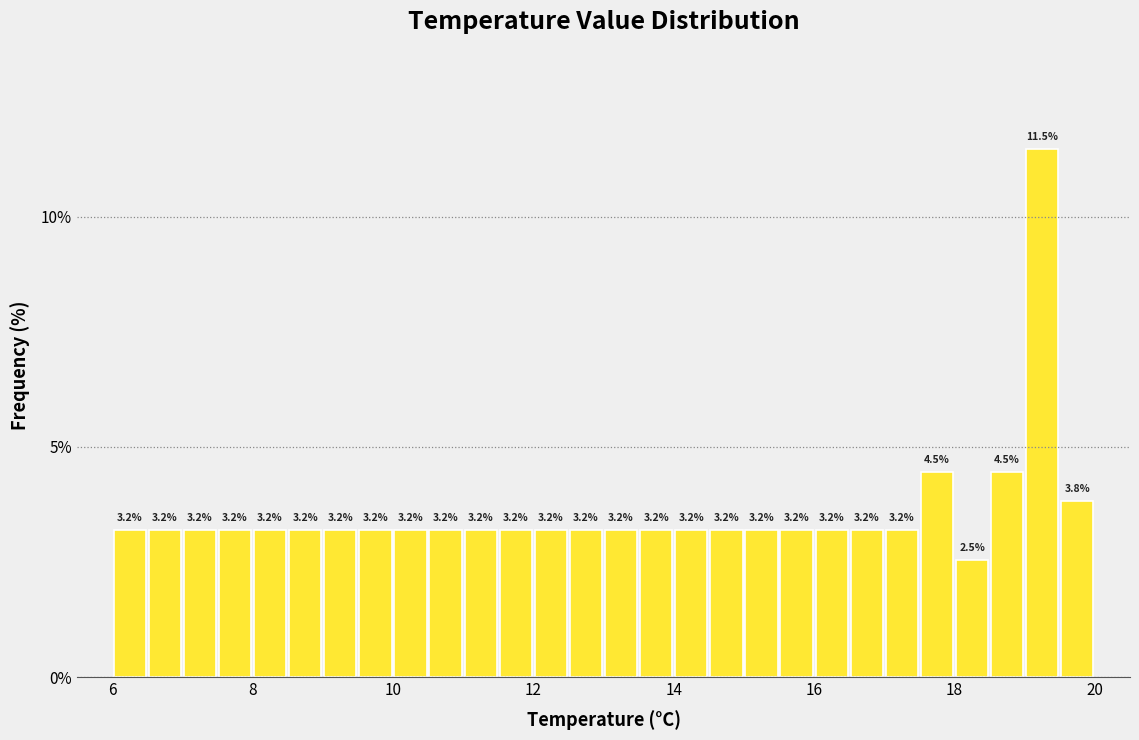

Read against the x-axis, roughly where is the centre of the tallest bar?

19.2